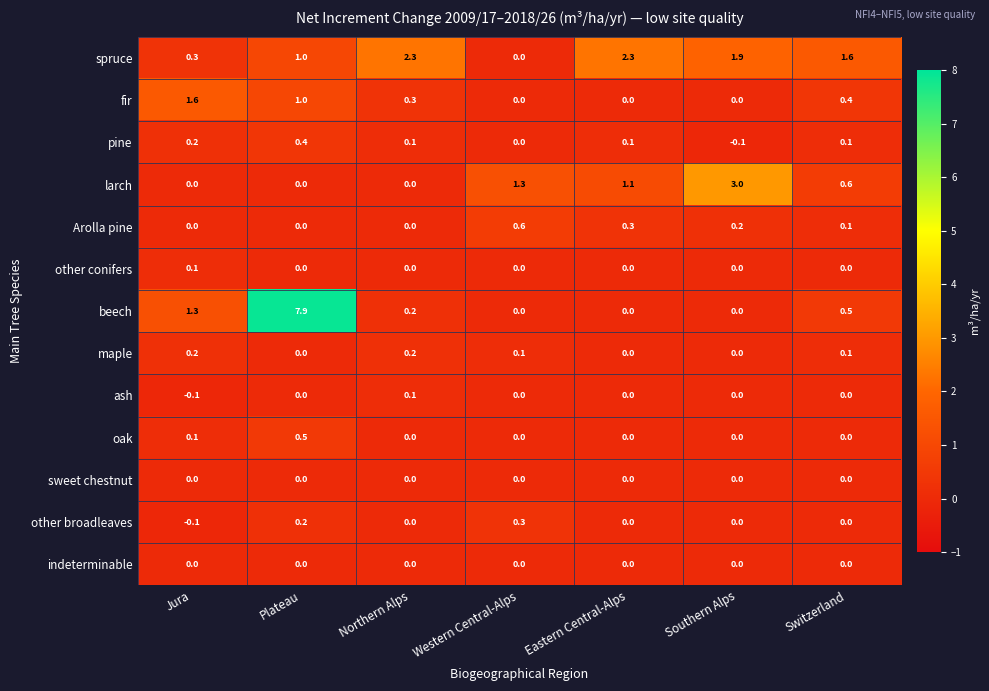

Where is beech nearest to the value 3?

Jura